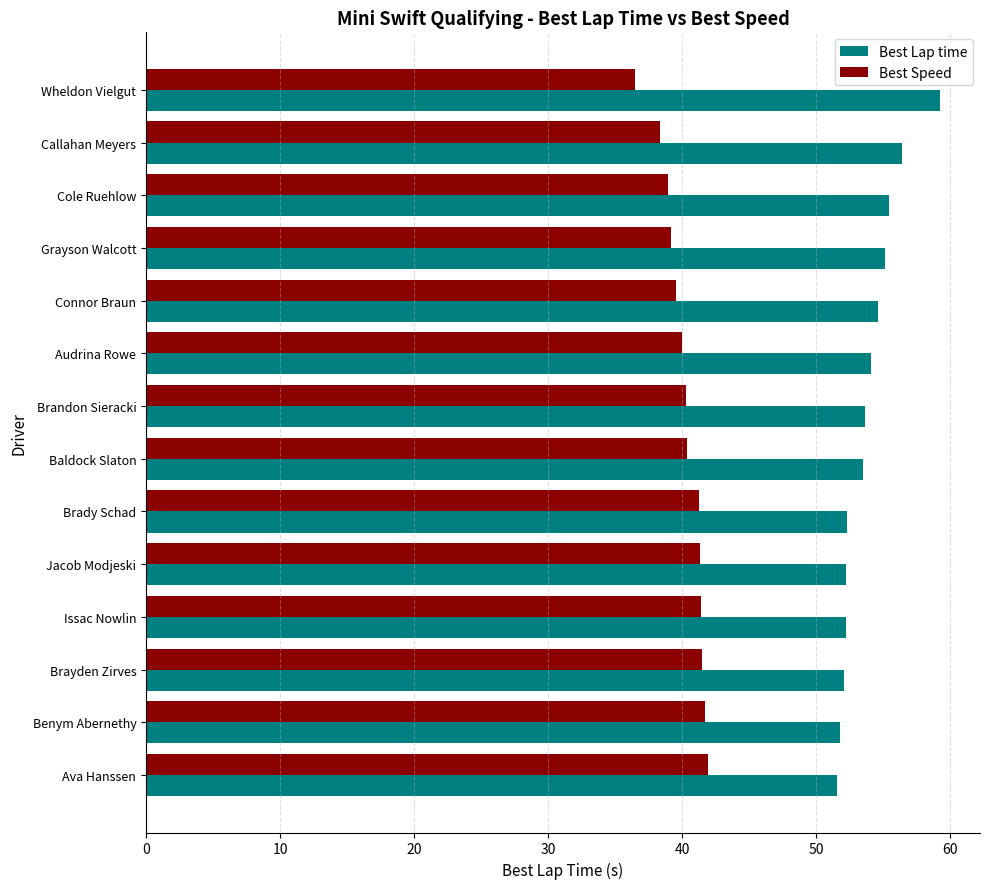

Read the Best Lap time value at Jacob Modjeski.

52.2